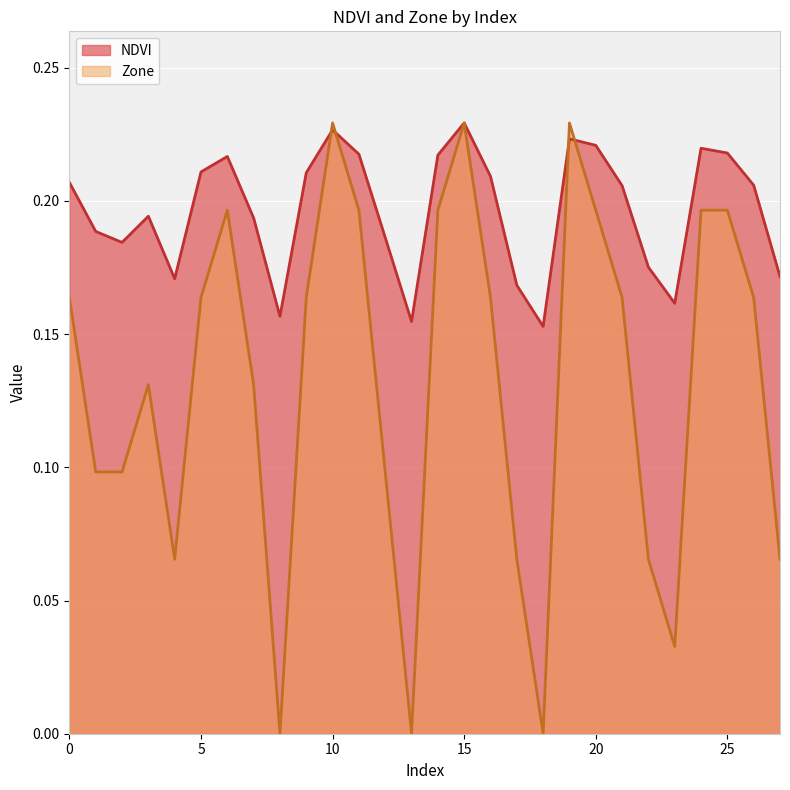

How many intersections are there between Zone and NDVI?

4